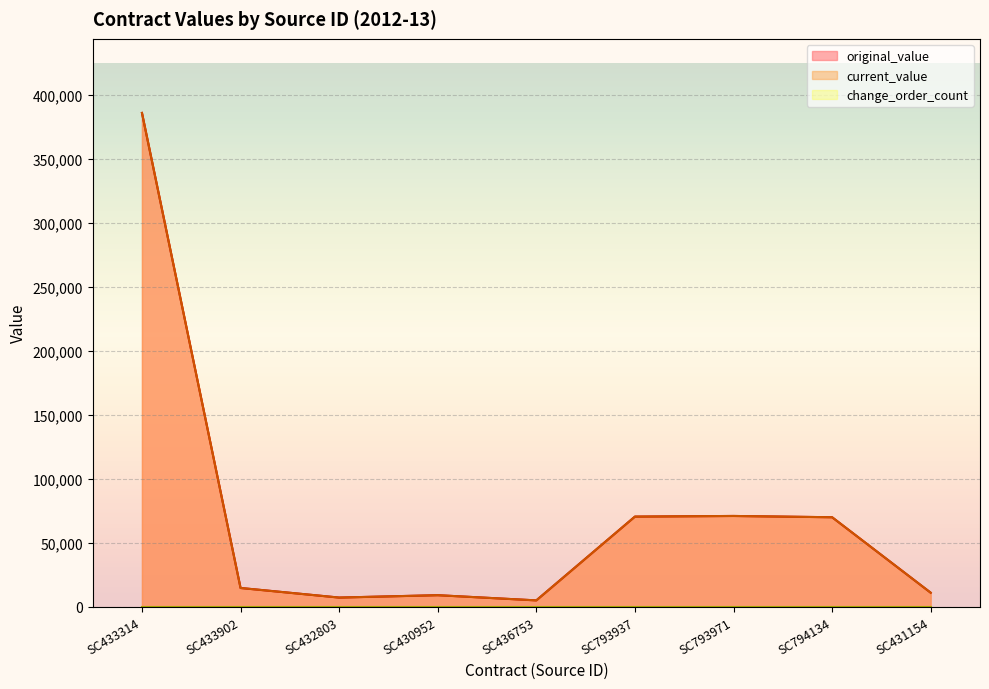

What is the smallest value displayed?

5000.0